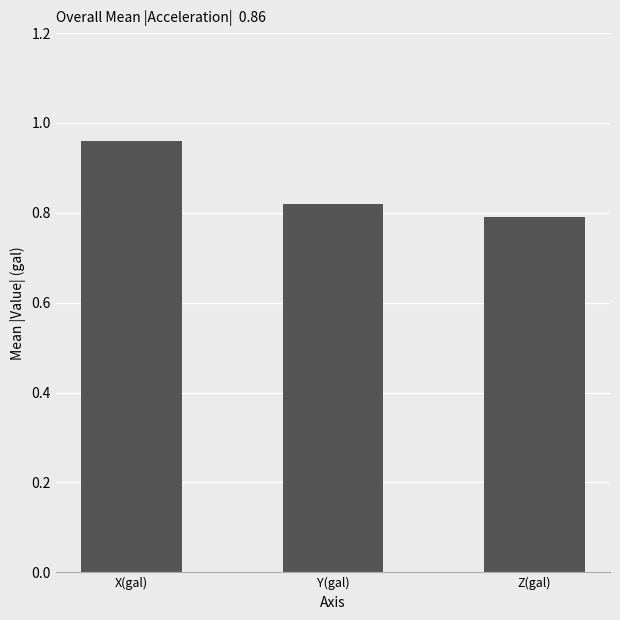

Are the bars grouped side by side (vs. stacked)?

No